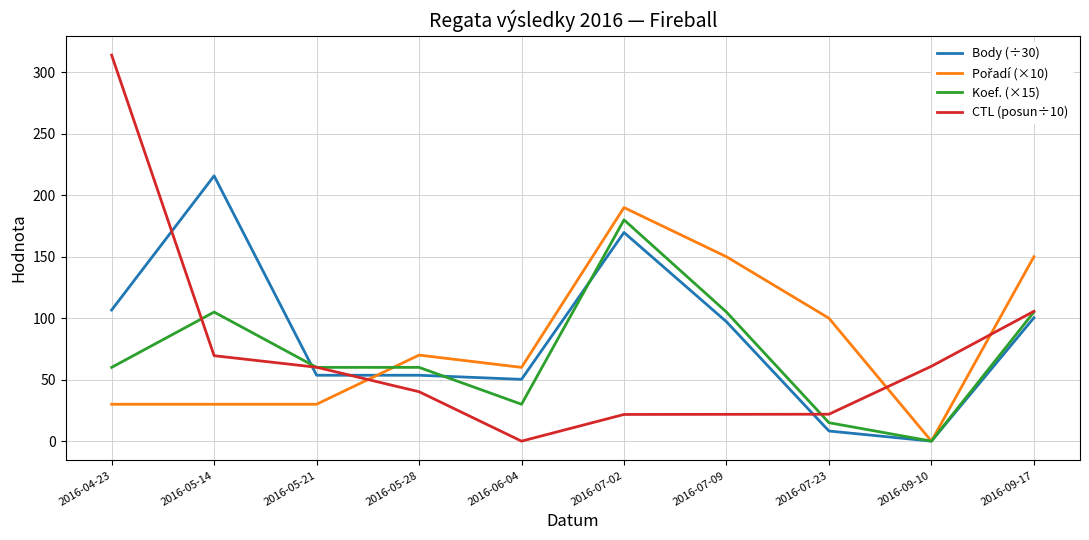

What position from the left is 2016-09-10?

9